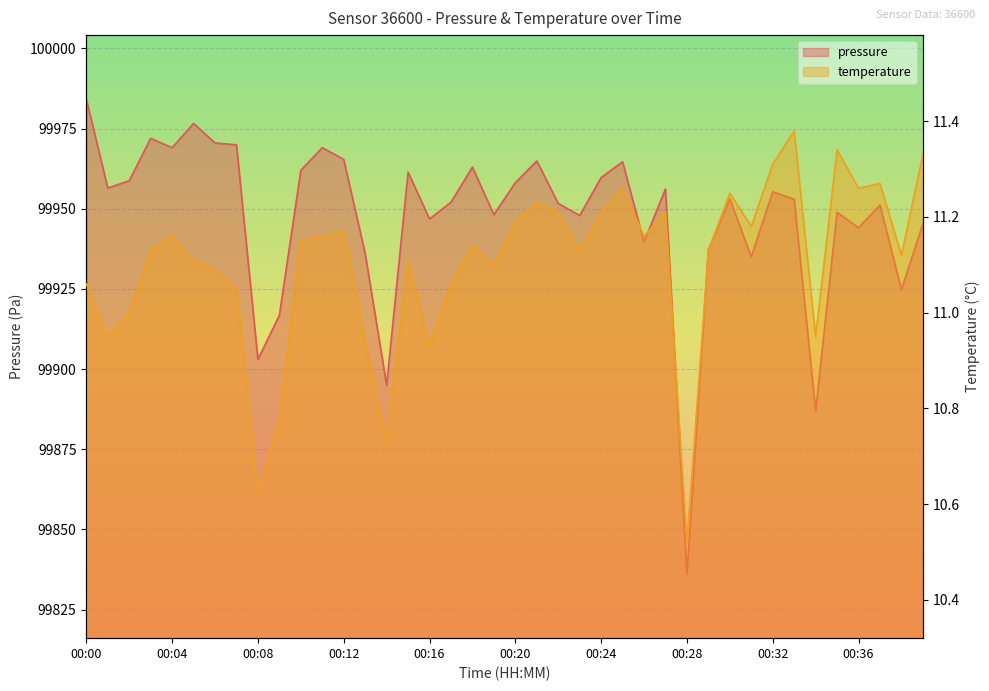

List the series in order of their overall mean, highest first.

pressure, temperature